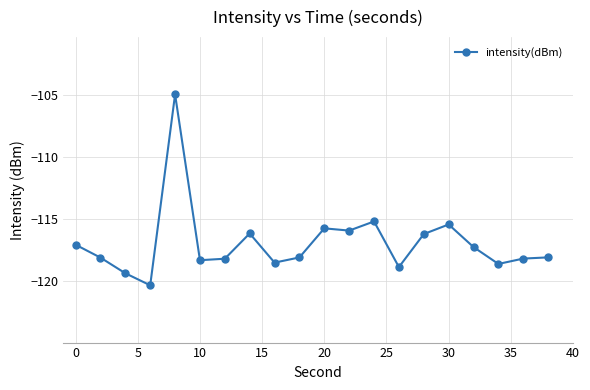

What is the difference between the maximum and second lowest values?

14.4